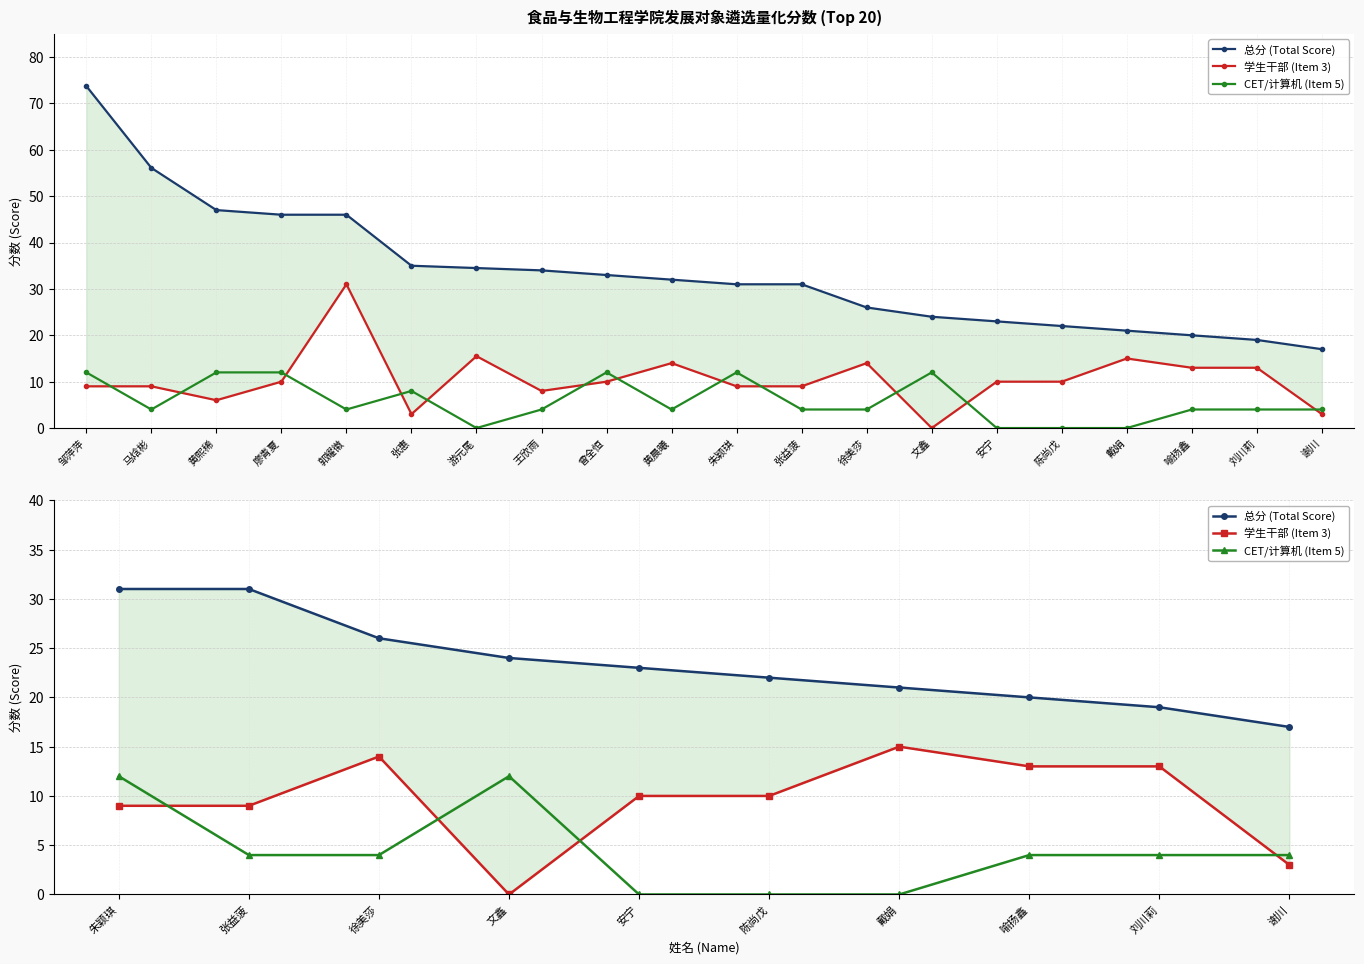

How many categories are shown in the chart?

10